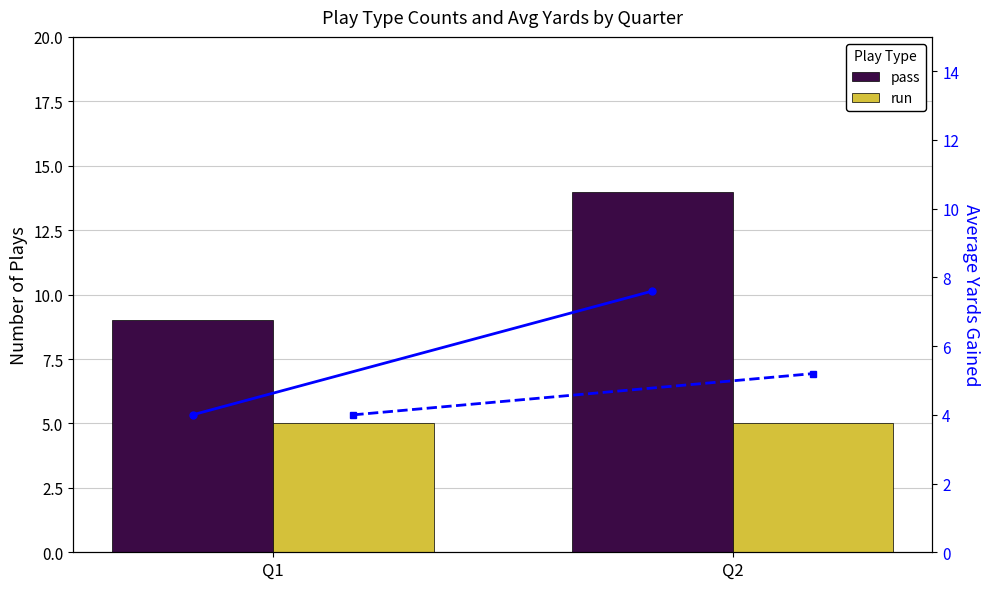

List the labels in order of pass value, smallest first.

Q1, Q2